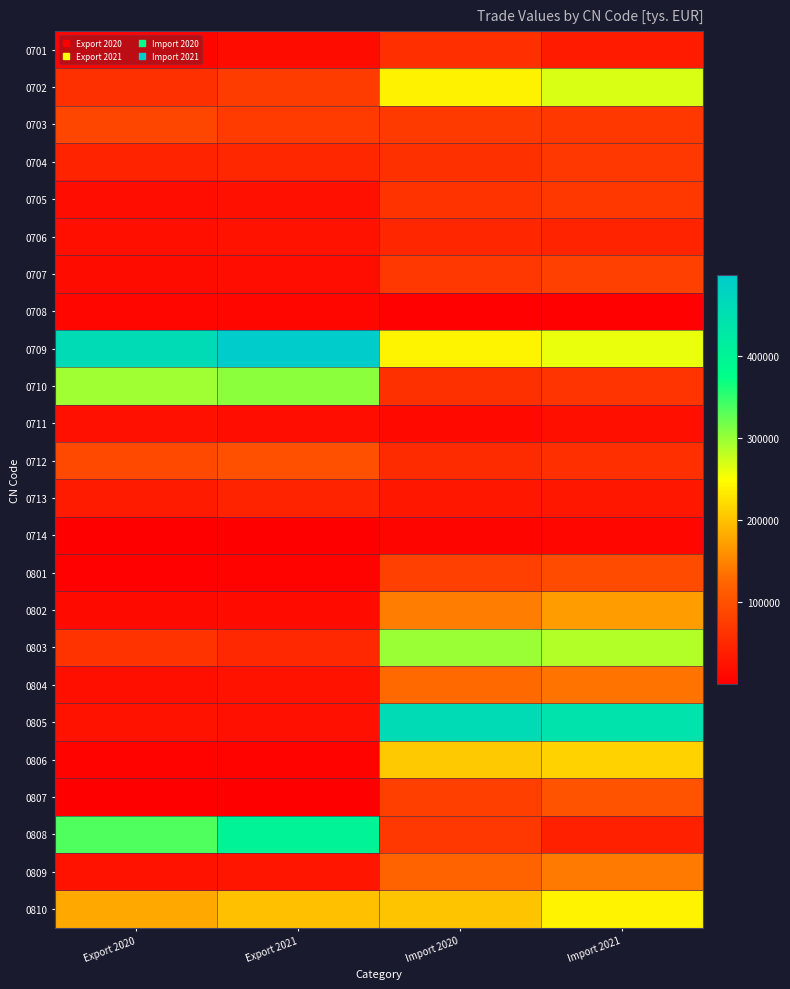

Reading left to right, list all the values displayed in this chart.

0701: Export 2020=7619.5	Export 2021=16787.6	Import 2020=58506.5	Import 2021=35160.6
0702: Export 2020=60181.9	Export 2021=75431.3	Import 2020=240025.2	Import 2021=269175.5
0703: Export 2020=86288.3	Export 2021=73226.5	Import 2020=72396.7	Import 2021=70572.7
0704: Export 2020=44247.1	Export 2021=49452.6	Import 2020=60289.6	Import 2021=68289.7
0705: Export 2020=17683.7	Export 2021=21309.9	Import 2020=64535.8	Import 2021=70489.9
0706: Export 2020=19243.6	Export 2021=25324.0	Import 2020=47780.7	Import 2021=44470.9
0707: Export 2020=16758.5	Export 2021=18808.5	Import 2020=67969.7	Import 2021=79432.0
0708: Export 2020=8870.3	Export 2021=9962.5	Import 2020=2733.3	Import 2021=2942.8
0709: Export 2020=460060.0	Export 2021=499362.7	Import 2020=241357.5	Import 2021=260377.6
0710: Export 2020=296638.9	Export 2021=305683.4	Import 2020=60455.7	Import 2021=65685.6
0711: Export 2020=20953.6	Export 2021=18713.8	Import 2020=12863.1	Import 2021=19421.5
0712: Export 2020=90781.4	Export 2021=99384.7	Import 2020=54827.0	Import 2021=59554.6
0713: Export 2020=34668.5	Export 2021=43970.4	Import 2020=29885.3	Import 2021=29767.2
0714: Export 2020=886.4	Export 2021=426.9	Import 2020=7850.0	Import 2021=10763.8
0801: Export 2020=4014.7	Export 2021=6049.4	Import 2020=80292.3	Import 2021=92932.1
0802: Export 2020=13324.6	Export 2021=15586.7	Import 2020=144108.8	Import 2021=169352.1
0803: Export 2020=63162.4	Export 2021=50842.8	Import 2020=299228.2	Import 2021=286983.4
0804: Export 2020=19079.2	Export 2021=22883.9	Import 2020=128250.8	Import 2021=137712.9
0805: Export 2020=23227.4	Export 2021=21205.5	Import 2020=459875.1	Import 2021=440174.0
0806: Export 2020=5957.1	Export 2021=5504.2	Import 2020=206359.6	Import 2021=213411.9
0807: Export 2020=1299.5	Export 2021=2084.3	Import 2020=78843.5	Import 2021=103664.4
0808: Export 2020=336323.6	Export 2021=402233.0	Import 2020=68076.2	Import 2021=40734.0
0809: Export 2020=23279.7	Export 2021=26976.0	Import 2020=121726.1	Import 2021=142417.1
0810: Export 2020=179835.4	Export 2021=198650.5	Import 2020=202785.0	Import 2021=240633.9